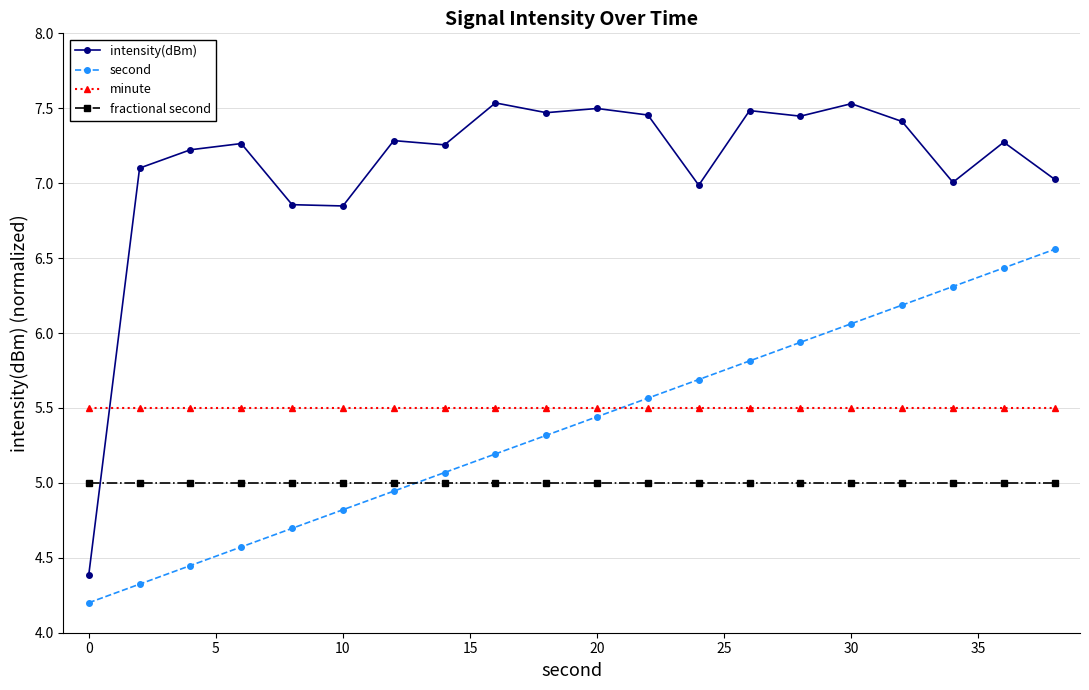

Which series has the widest spread of values?

intensity(dBm)